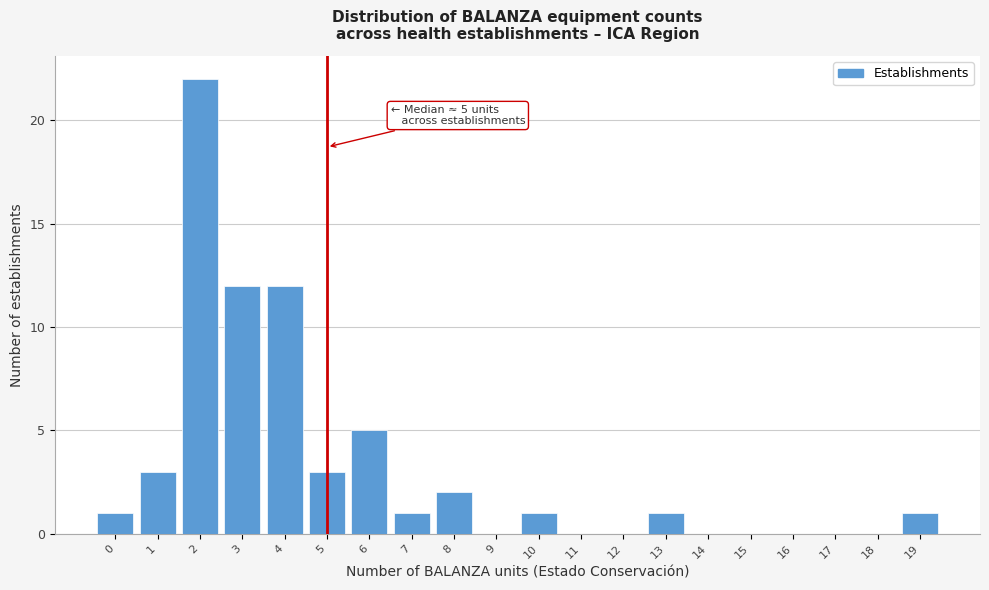

Reading left to right, what are all the values shown in this chart?

0=1	1=3	2=22	3=12	4=12	5=3	6=5	7=1	8=2	9=0	10=1	11=0	12=0	13=1	14=0	15=0	16=0	17=0	18=0	19=1